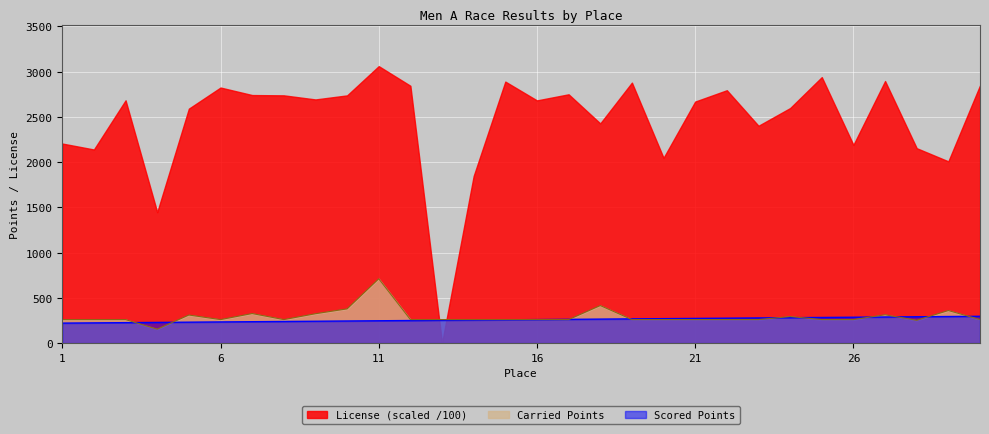

Which series has the largest range (max minus min)?

License (scaled /100)